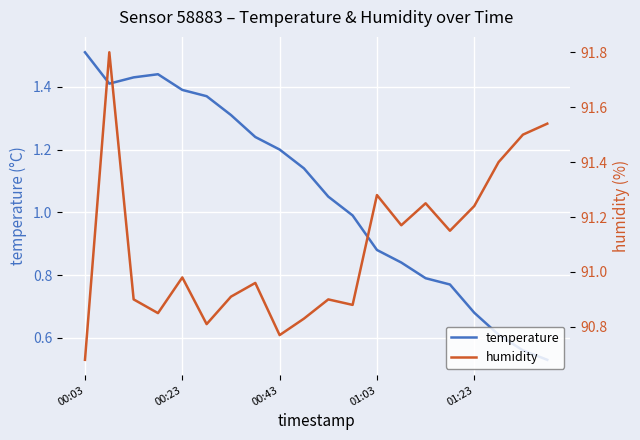

What are all the series names shown in the legend?

temperature, humidity